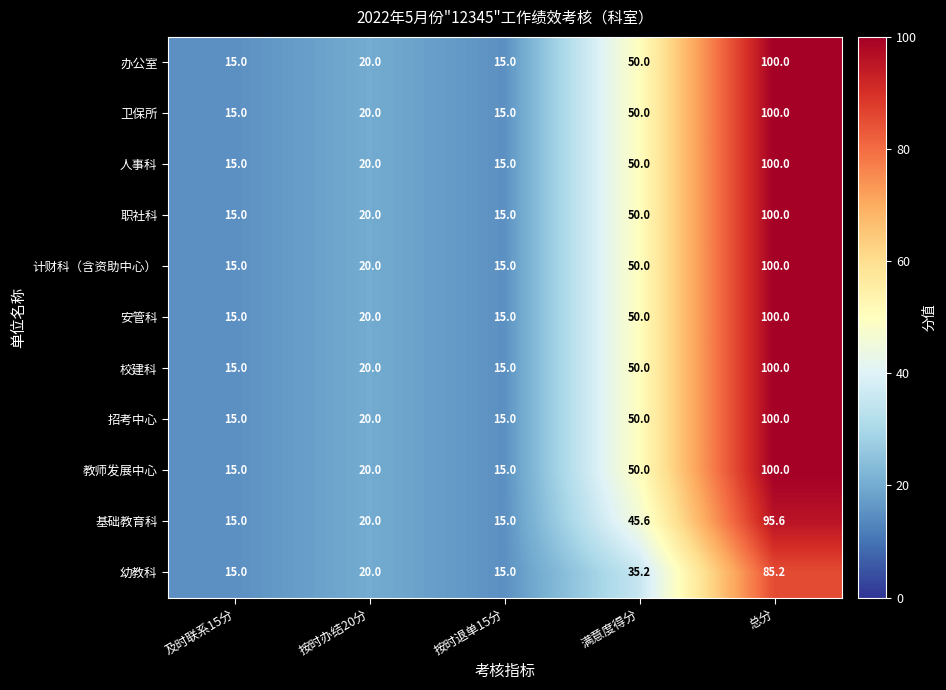

What is the difference between the maximum and minimum values in the 安管科 series?

85.0